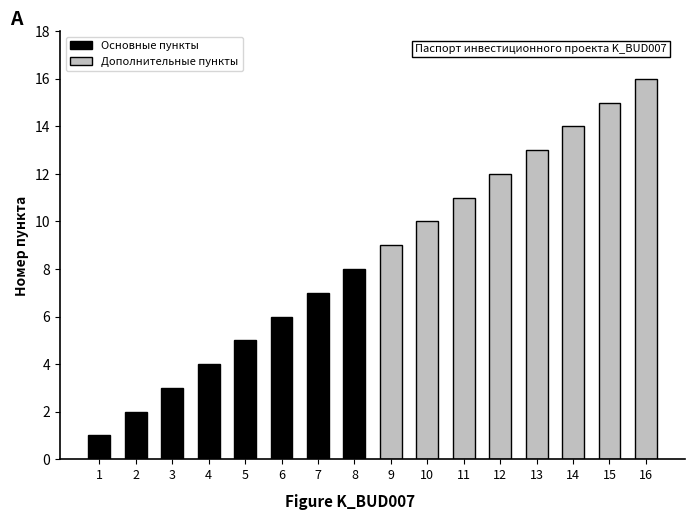

What is the average value of the Дополнительные пункты series?

12